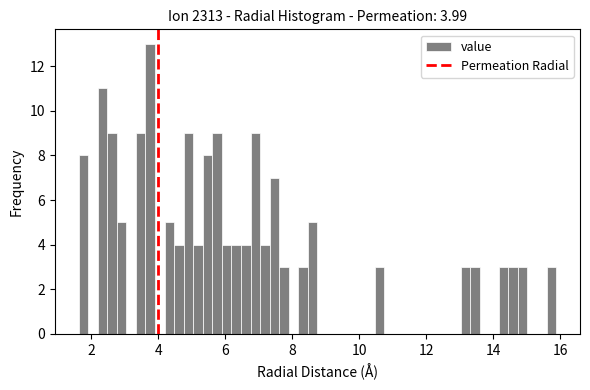

Around what value on the x-axis is the tallest bar? Give the approximate position of its centre, as read against the axis.

3.8